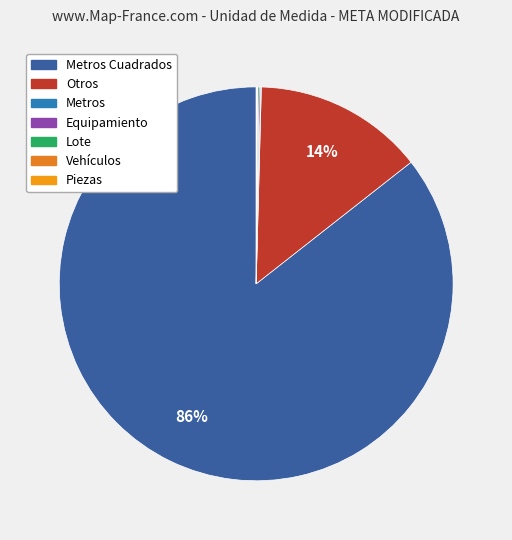

Count the number of slices in the pie.

7